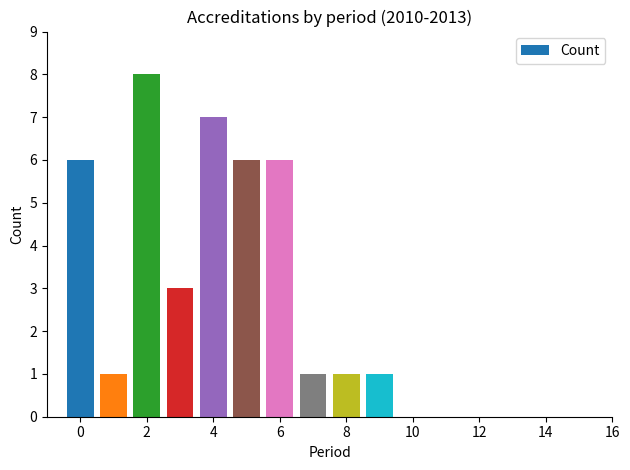

Reading left to right, extract all data points from this chart.

6	1	8	3	7	6	6	1	1	1